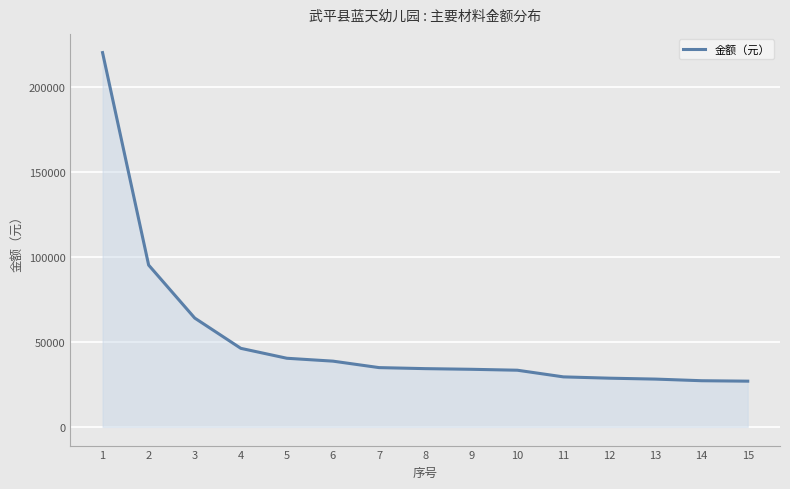

Which has a higher value, 9 or 14?

9